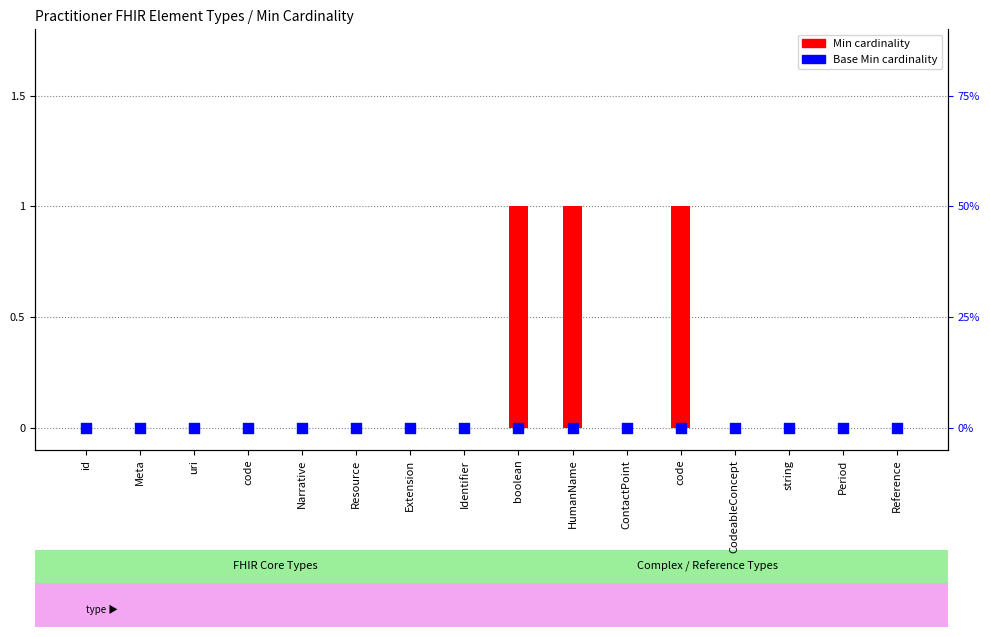

Is the value of Base Min cardinality at string greater than the value of Min cardinality at Identifier?

No